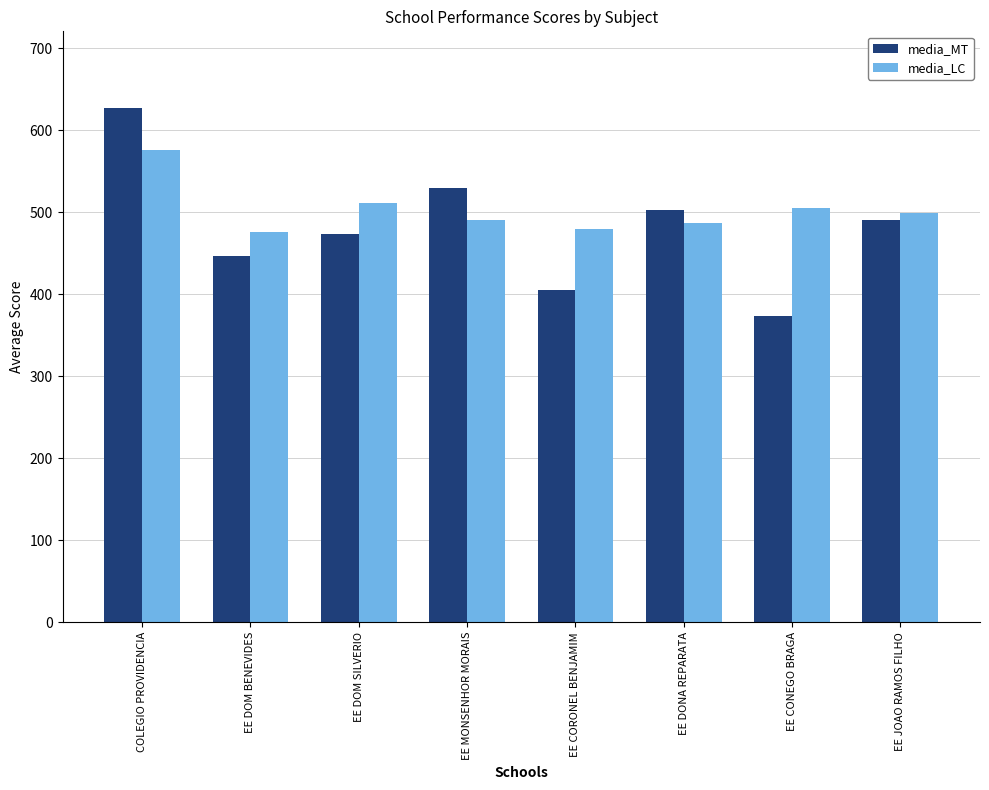

Where is media_LC nearest to the value 525?

EE DOM SILVERIO